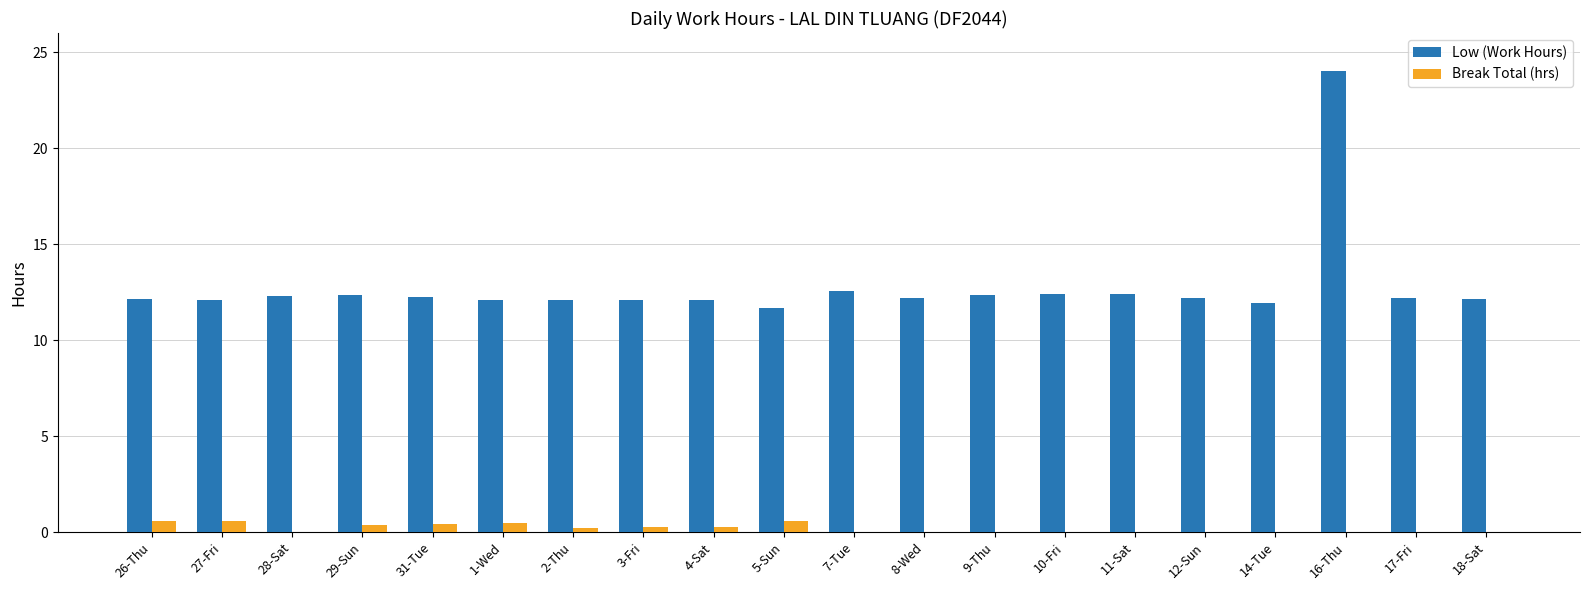

What are all the series names shown in the legend?

Low (Work Hours), Break Total (hrs)